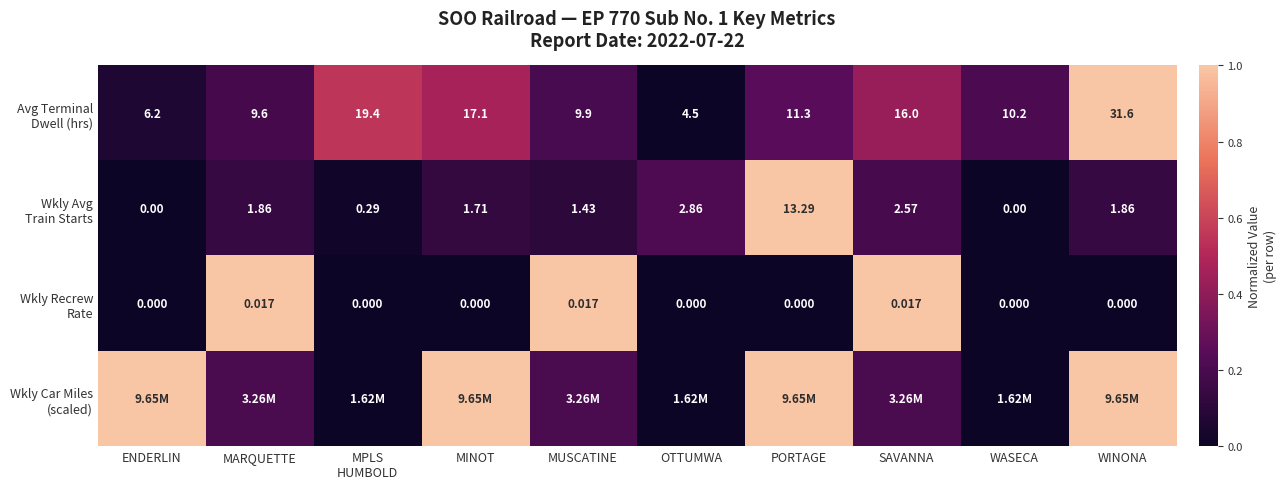

Which series has the largest total across all categories?

Wkly Car Miles (scaled)